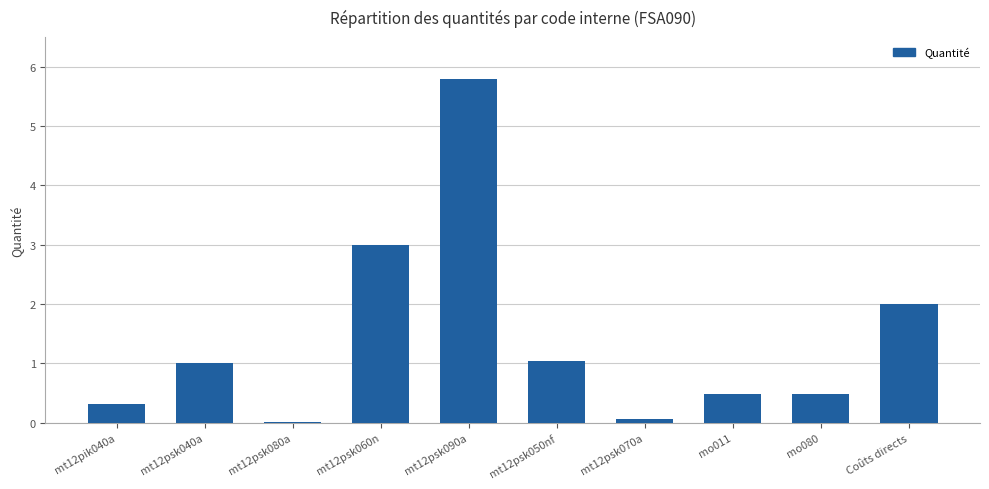

Is it true that the value at mt12psk040a is 1.0?

True